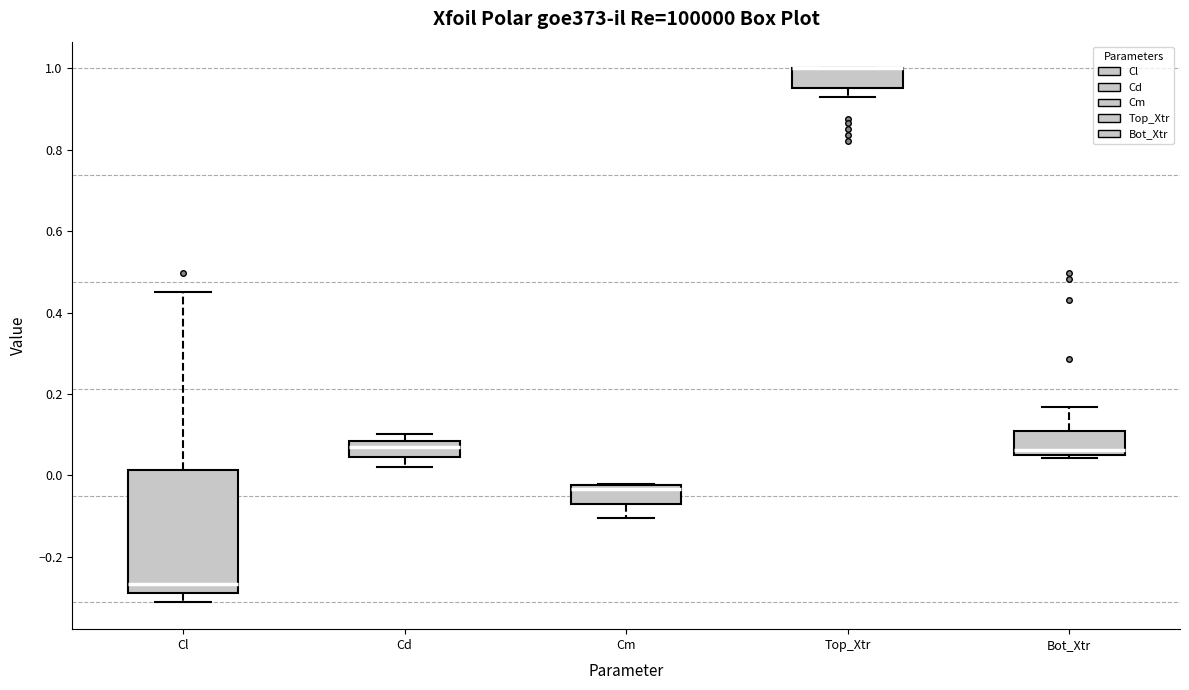

Where is the upper edge of the box for Cd on the y-axis? The values are not printed on the chart, so give them approximately, as read against the axis.

0.08